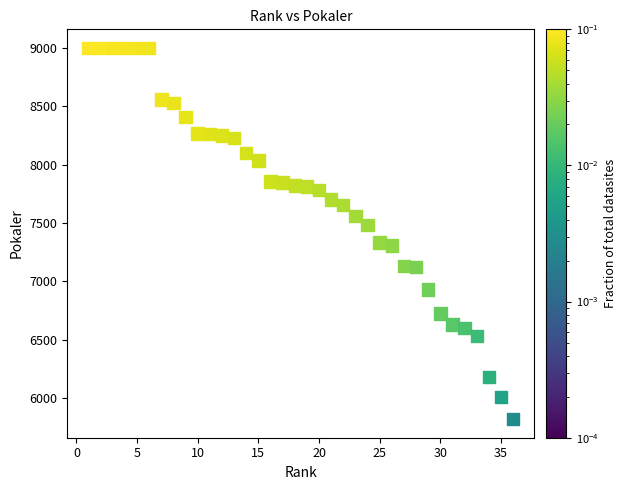

What is the range of Y values (max minus min)?

3181